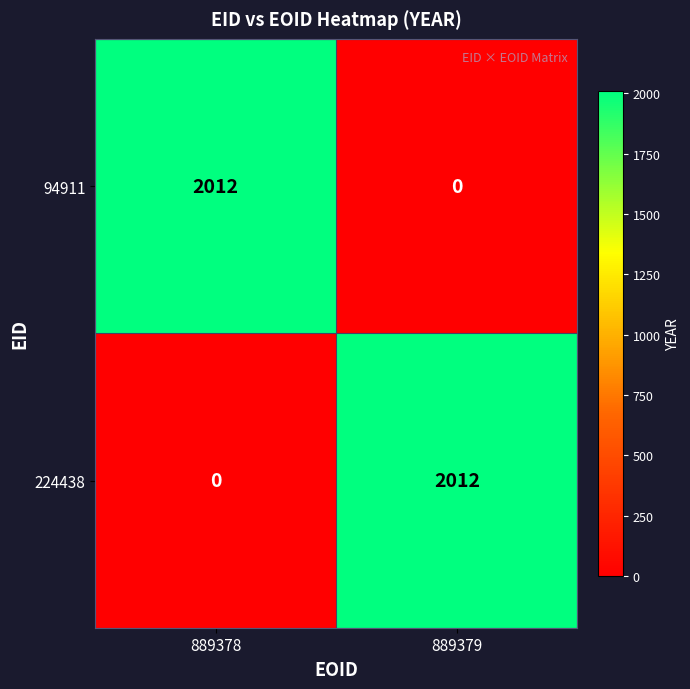

Is the value of 224438 at 889379 greater than the value of 94911 at 889379?

Yes